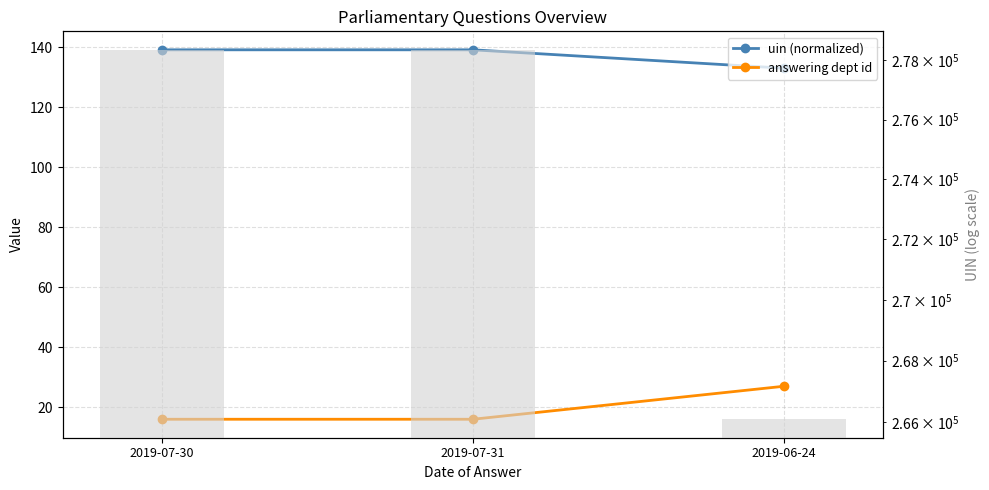

At how many categories does at least one series exceed 177769?

3